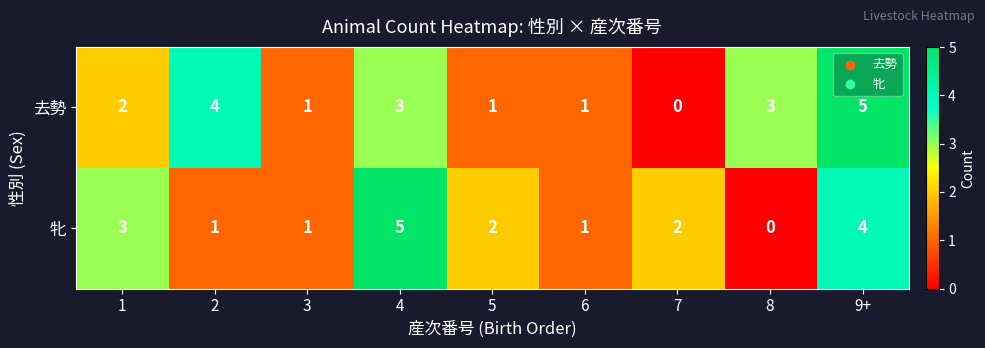

Reading right to left, transcribe all the data shown in this chart.

去勢: 9+=5	8=3	7=0	6=1	5=1	4=3	3=1	2=4	1=2
牝: 9+=4	8=0	7=2	6=1	5=2	4=5	3=1	2=1	1=3